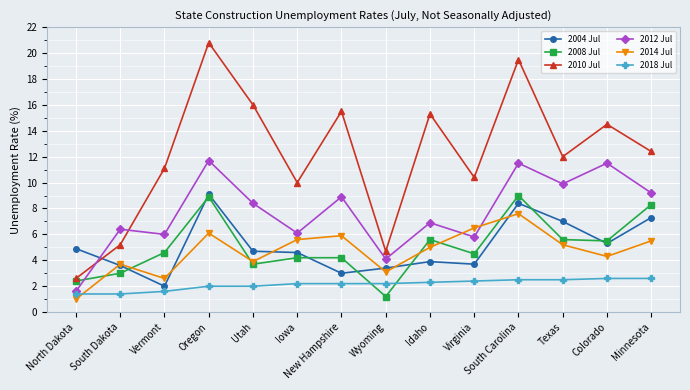

Which series has the largest range (max minus min)?

2010 Jul